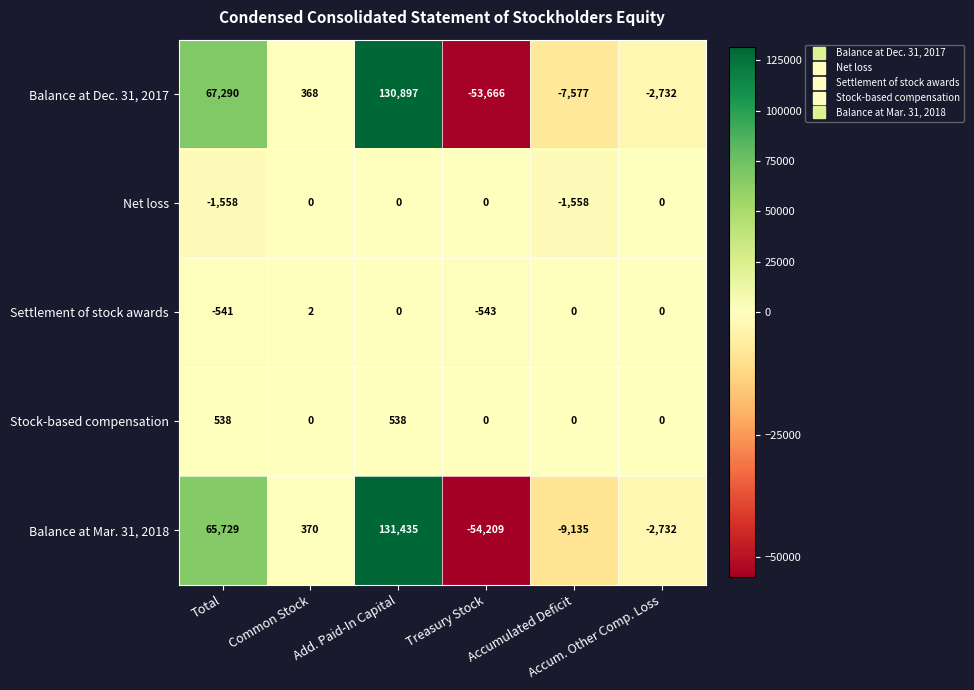

What is the difference between the maximum and minimum values in the Balance at Mar. 31, 2018 series?

185644